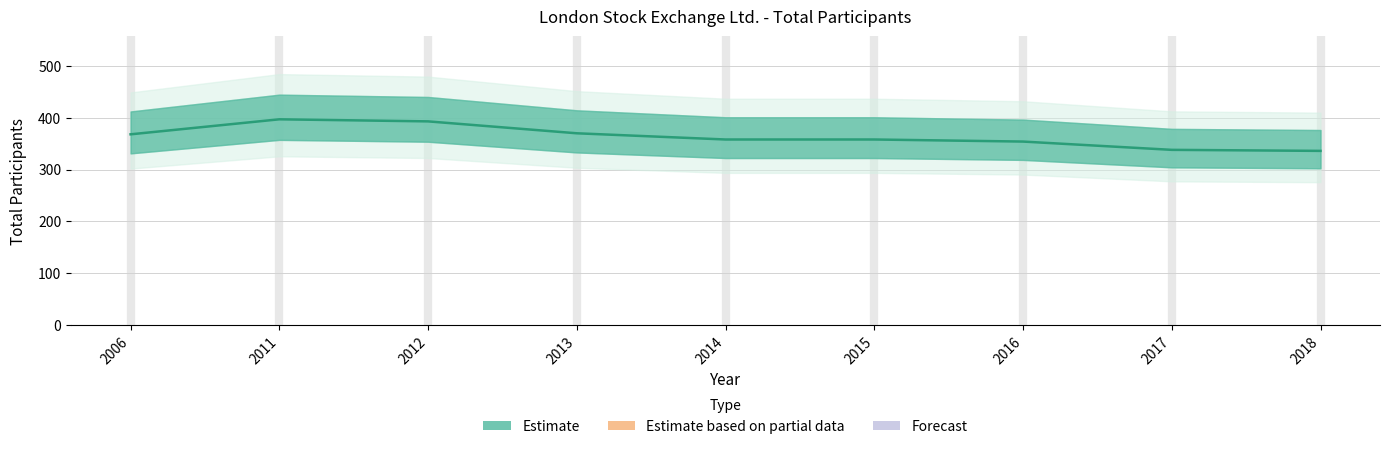

What is the average value?

364